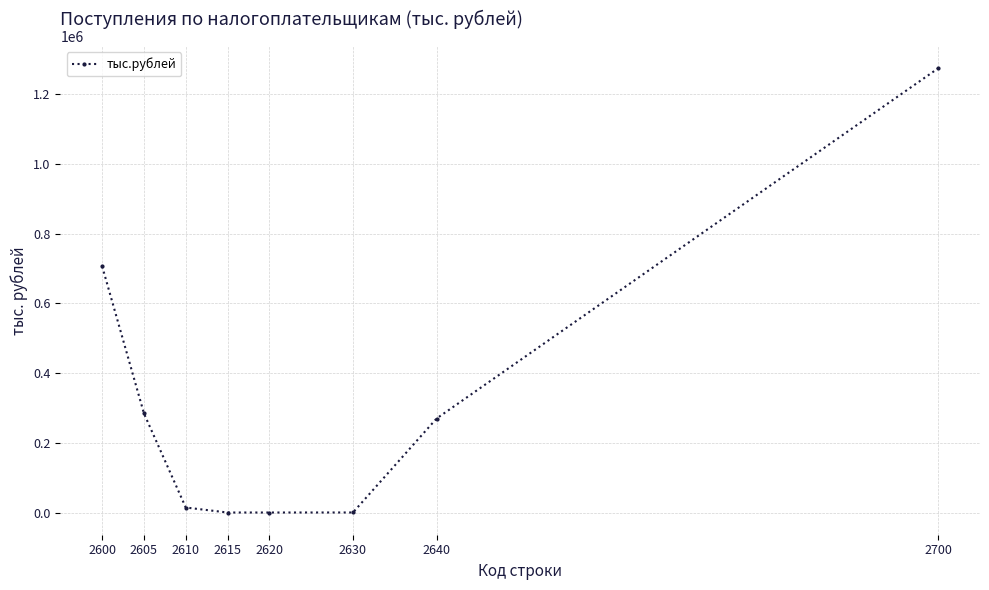

How many lines are shown in the chart?

1